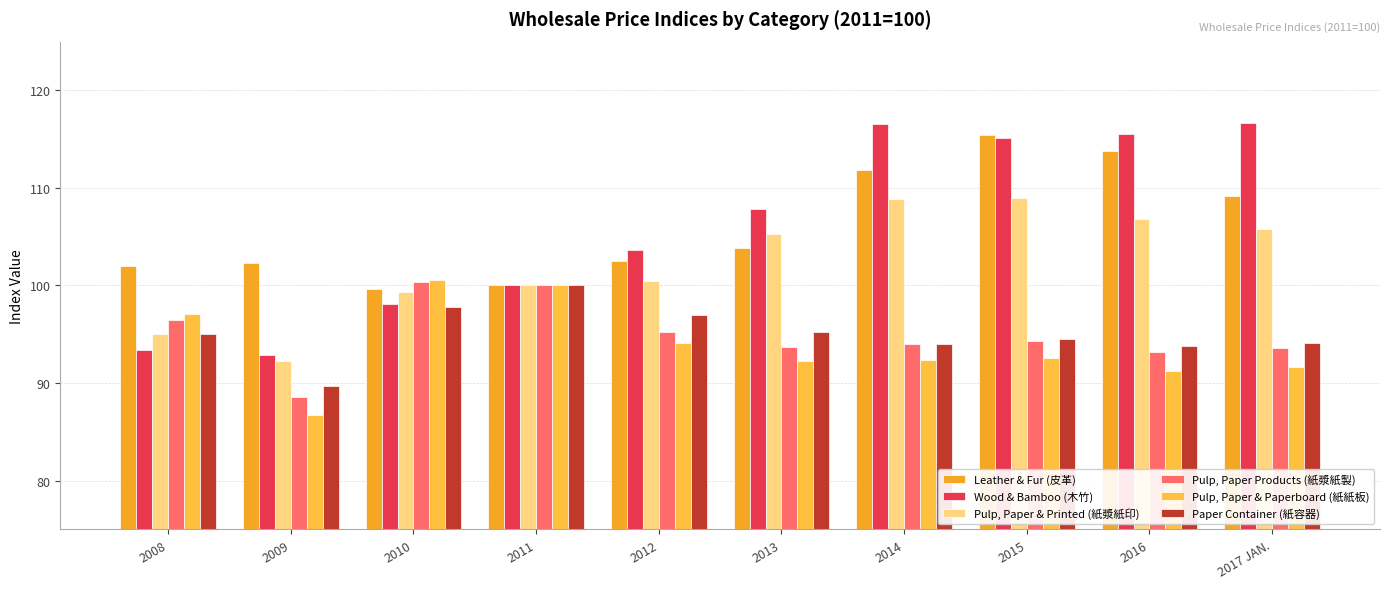

What is the minimum value for Leather & Fur (皮革)?

99.7